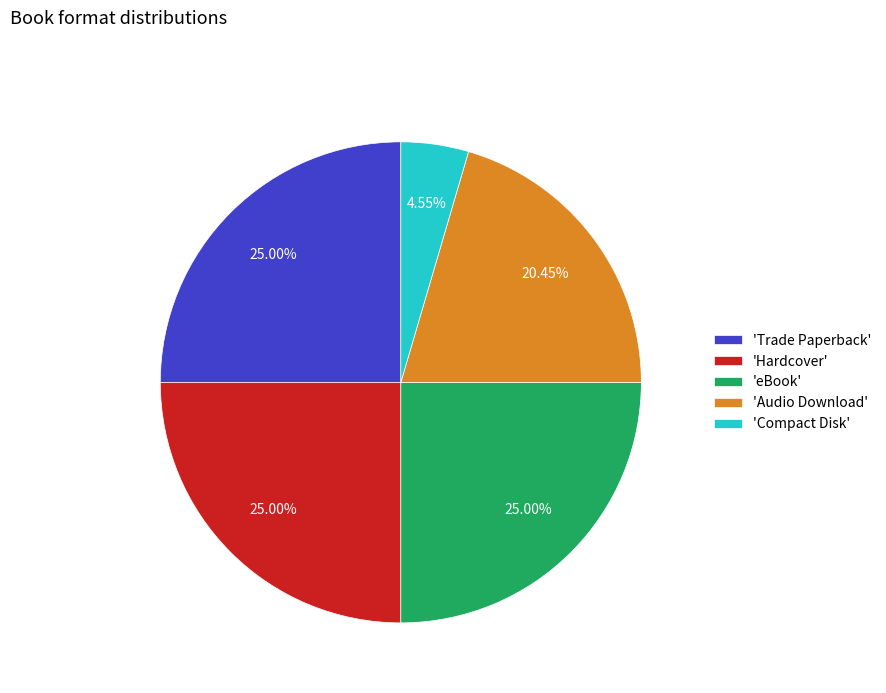

Approximately how many times larger is the value at 'Trade Paperback' compared to 'Compact Disk'?

5.5